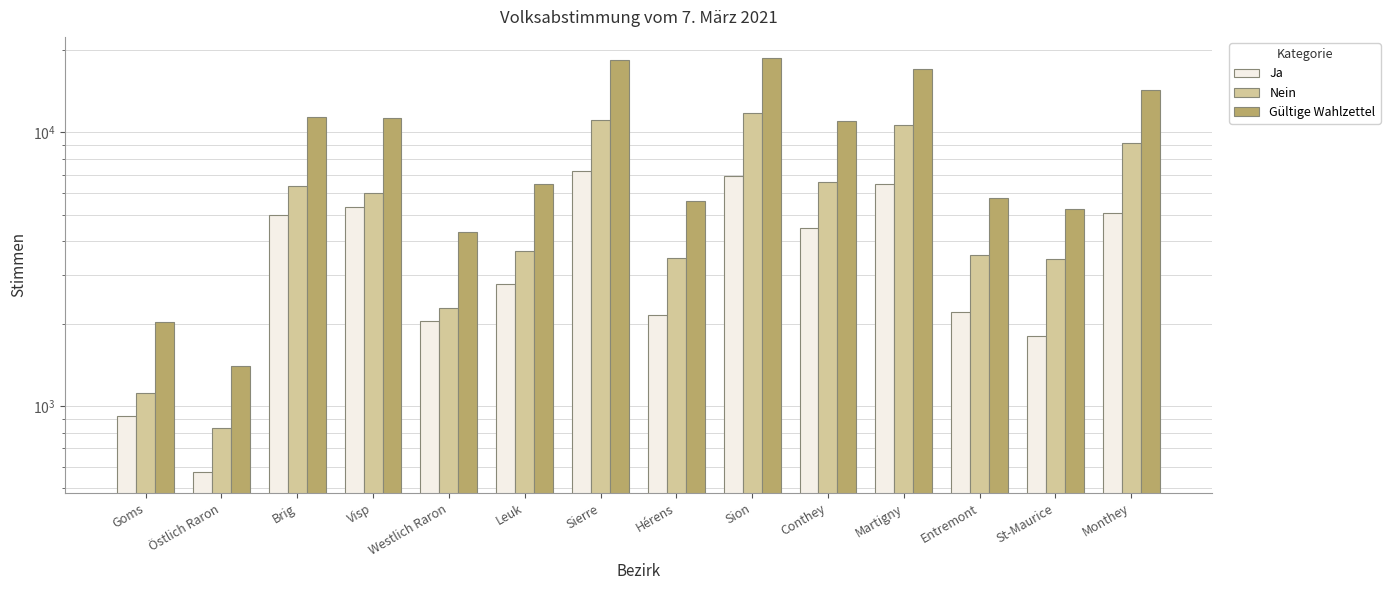

Reading left to right, list all the values displayed in this chart.

Ja: 917	573	4998	5323	2039	2796	7186	2151	6922	4460	6451	2195	1808	5087
Nein: 1113	830	6335	5982	2272	3677	11101	3464	11783	6549	10612	3547	3436	9103
Gültige Wahlzettel: 2030	1403	11333	11305	4311	6473	18287	5615	18705	11009	17063	5742	5244	14190